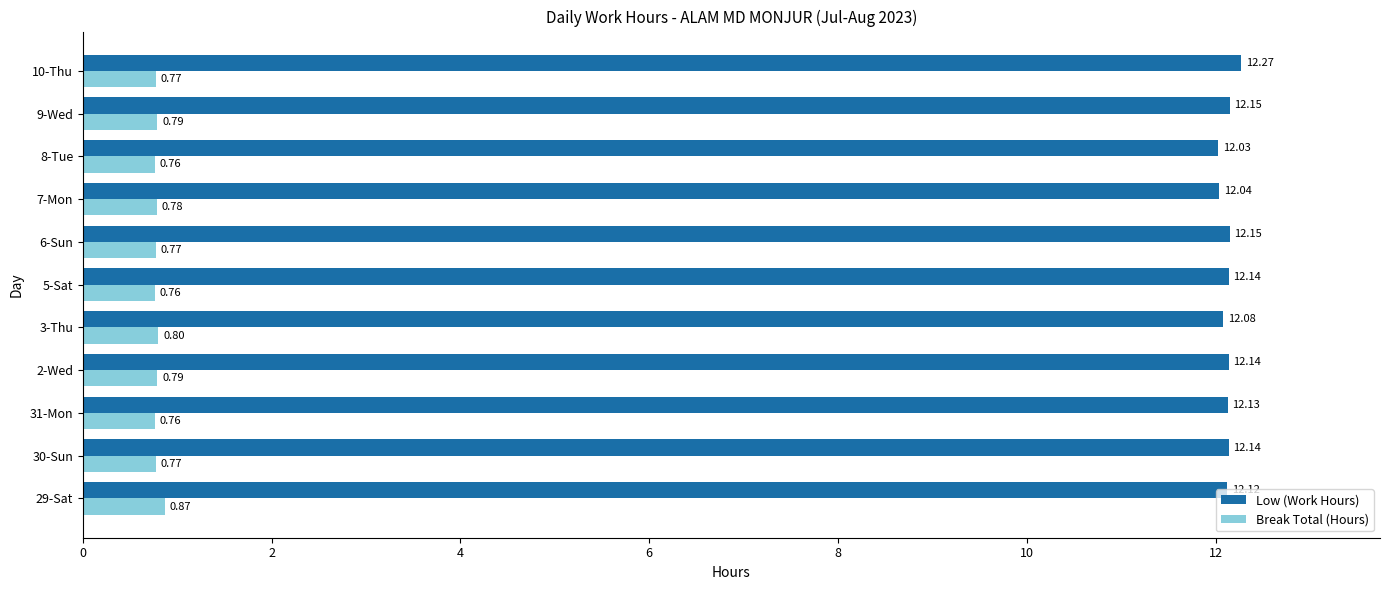

What are all the series names shown in the legend?

Low (Work Hours), Break Total (Hours)